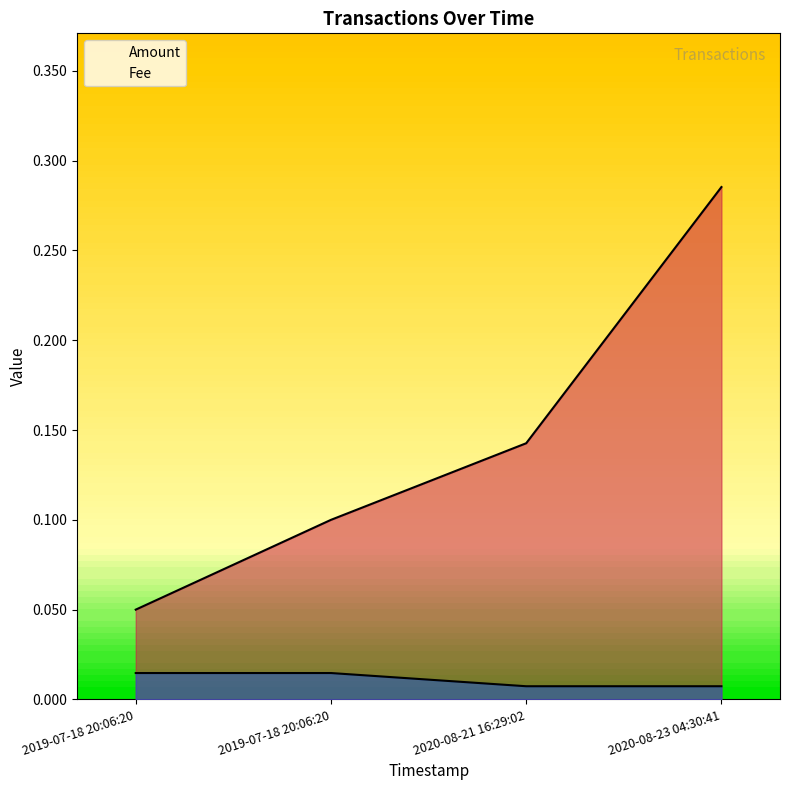

True or false: Fee has more than 1 interior local peaks.

False